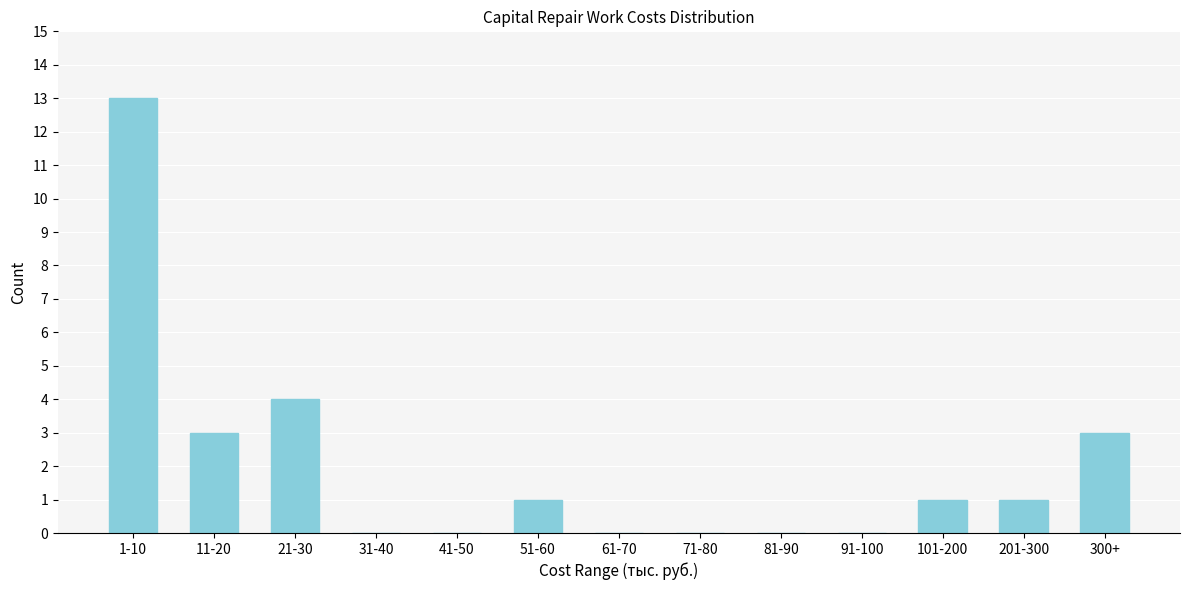

Reading left to right, what are all the values shown in this chart?

1-10=13	11-20=3	21-30=4	31-40=0	41-50=0	51-60=1	61-70=0	71-80=0	81-90=0	91-100=0	101-200=1	201-300=1	300+=3